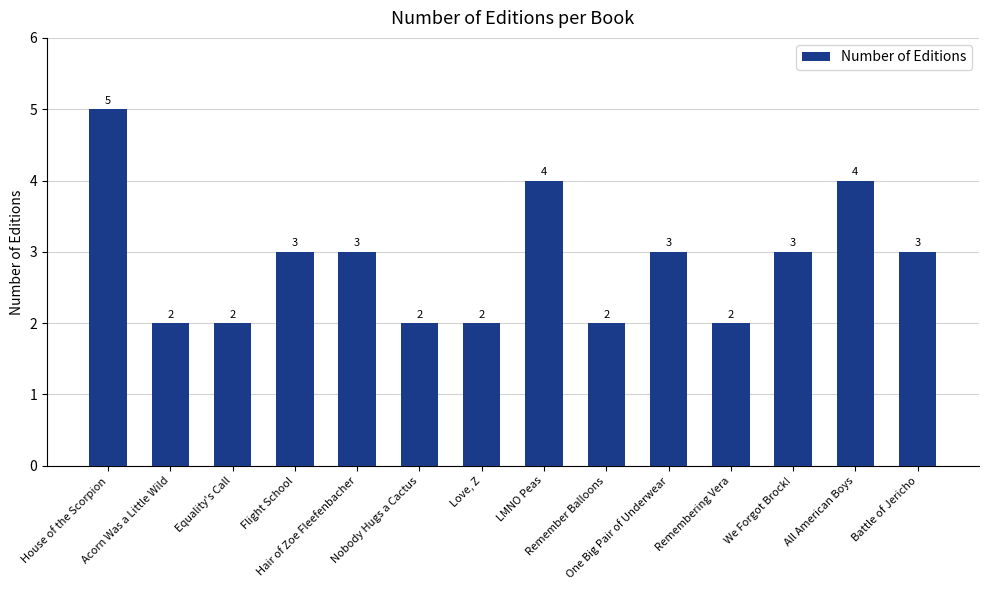

Does the chart contain stacked bars?

No